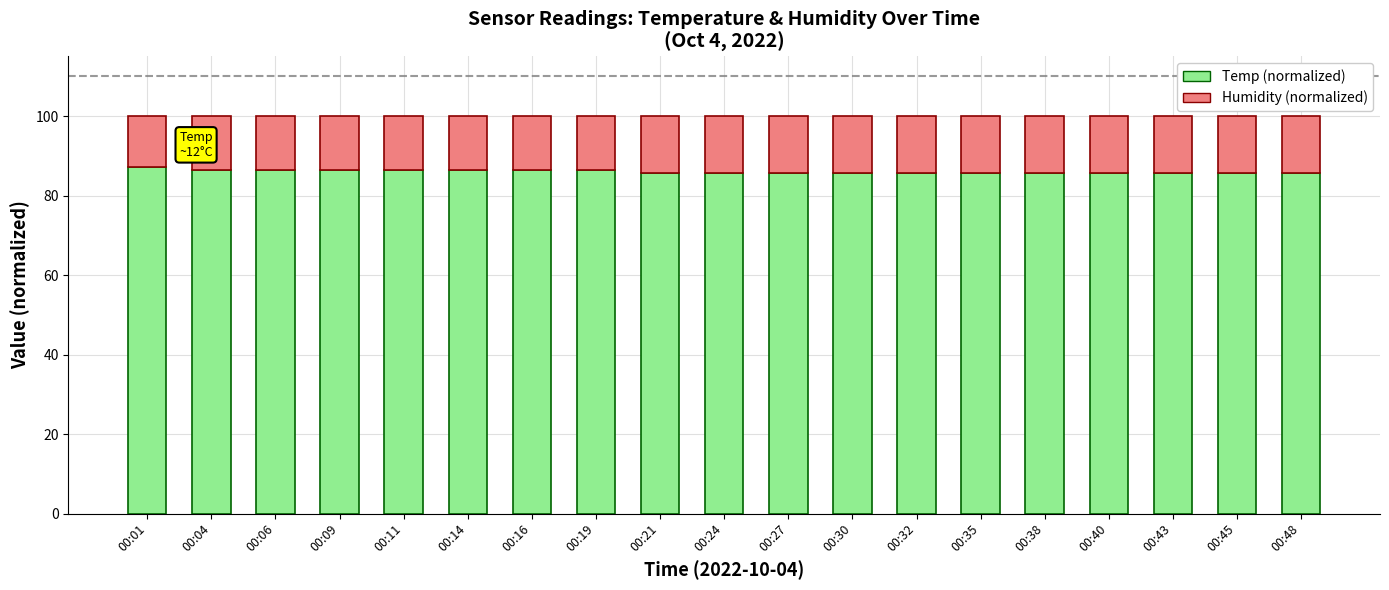

What is the minimum value for Temp (normalized)?

85.7